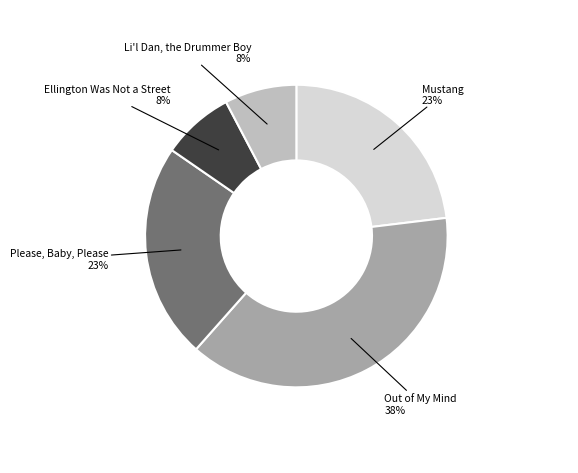

How many segments does this pie chart have?

5